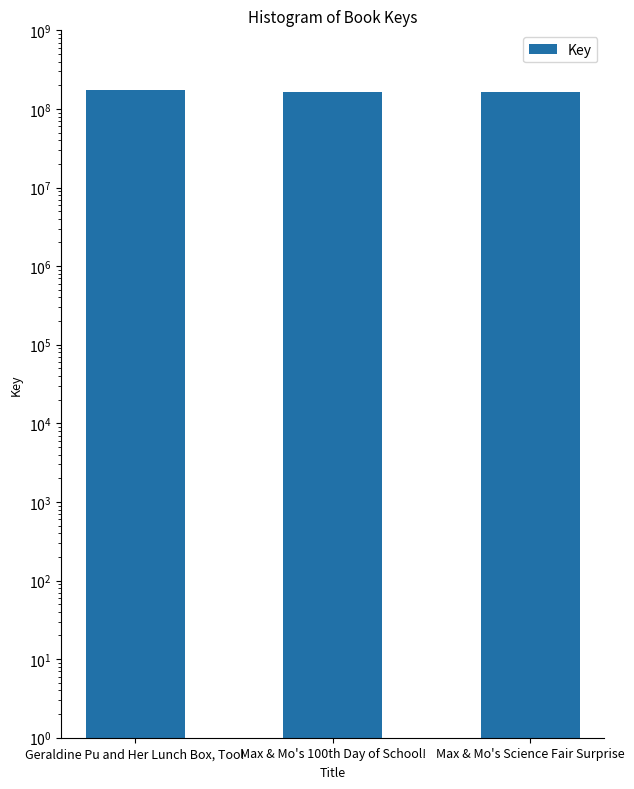

Where is the data nearest to the value 170693790?

Max & Mo's 100th Day of School!